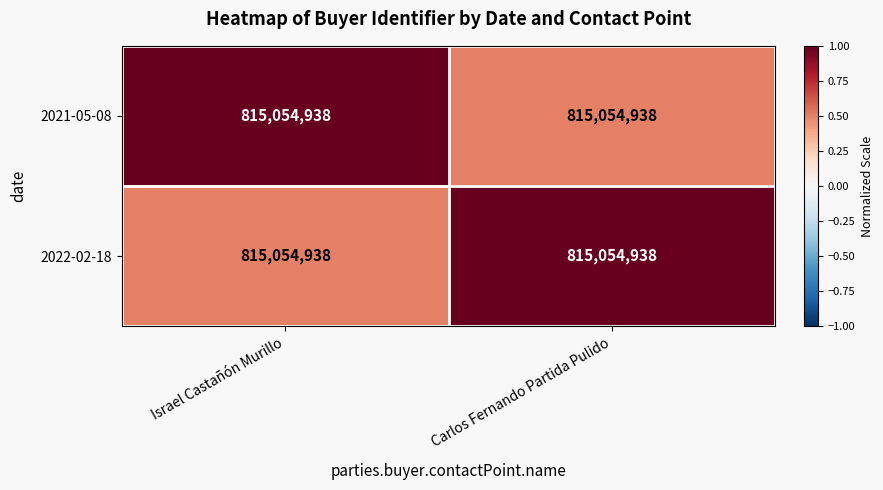

Between Israel Castañón Murillo and Carlos Fernando Partida Pulido, which series saw the biggest shift?

2021-05-08